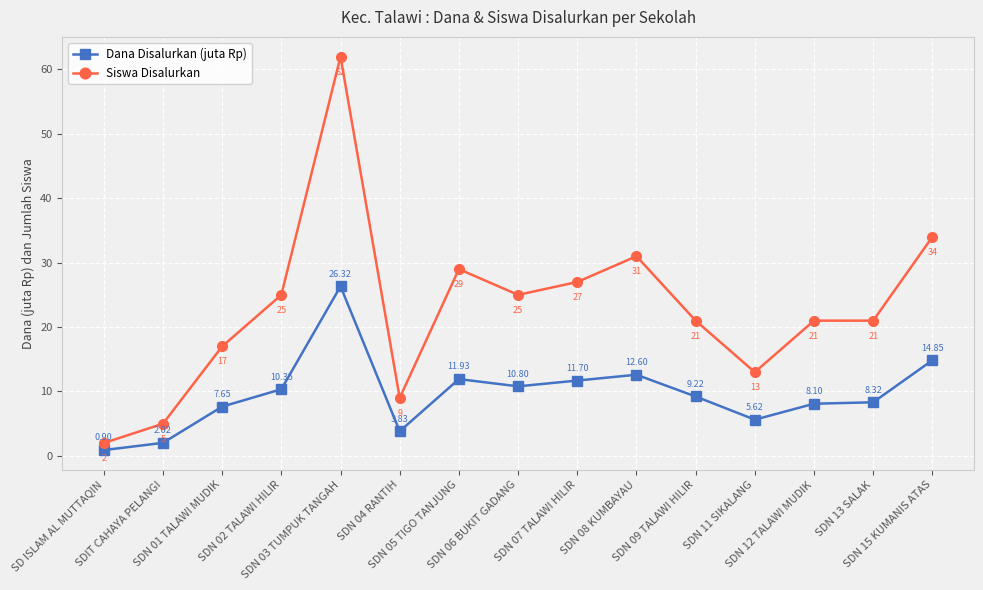

True or false: Siswa Disalurkan has more than 1 points higher than both neighbors.

True